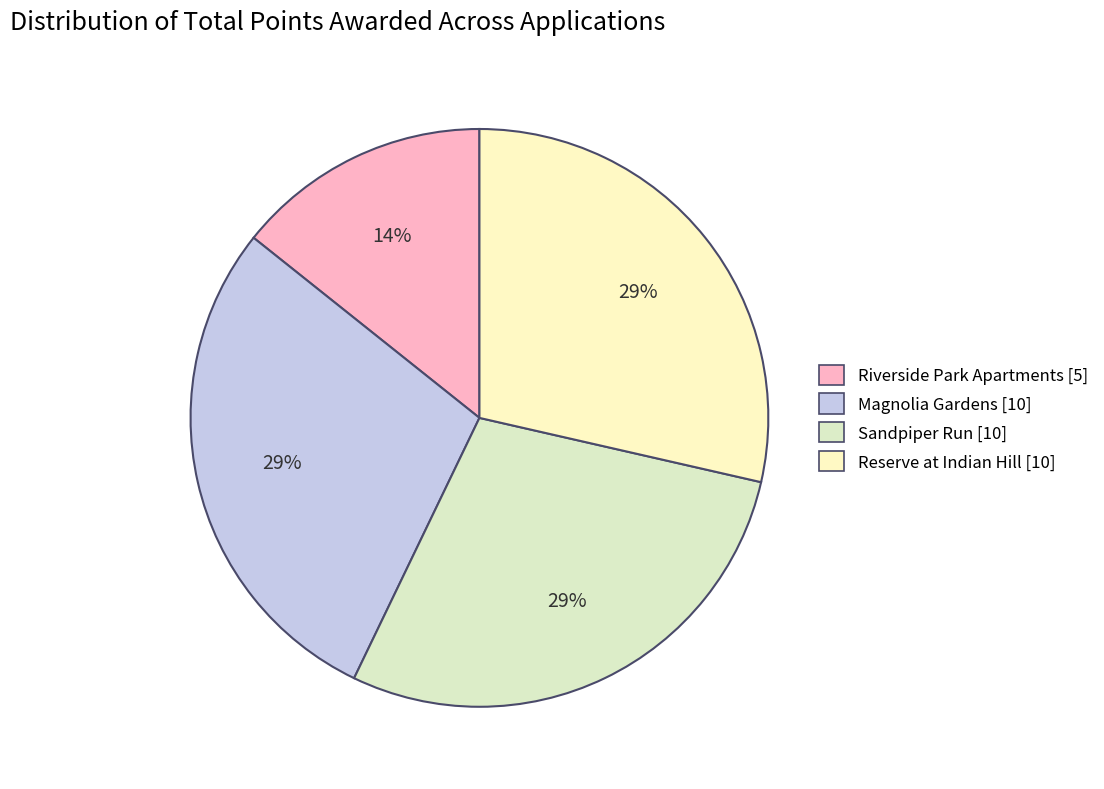

How many segments does this pie chart have?

4